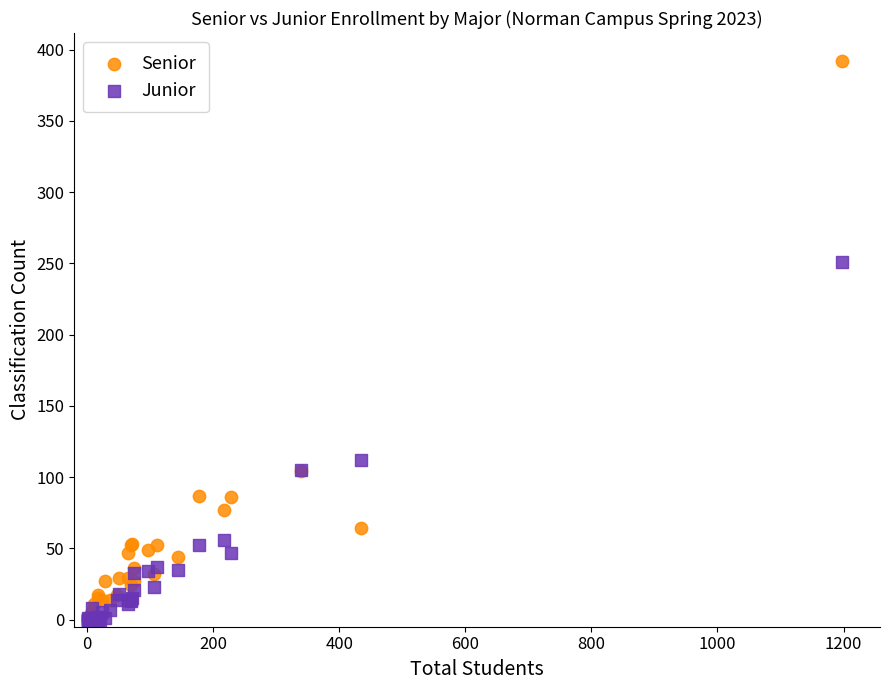

What are all the series names shown in the legend?

Senior, Junior